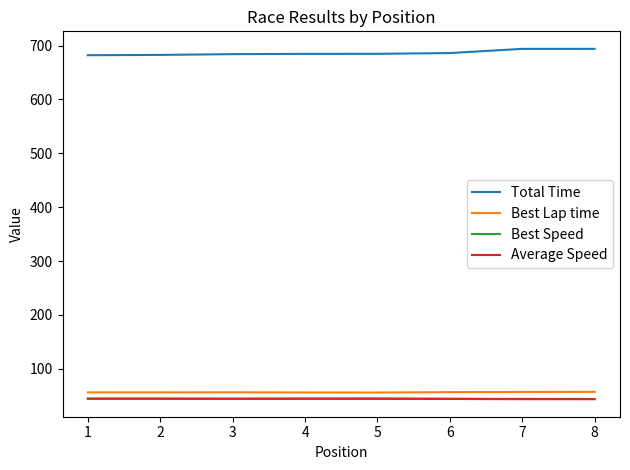

The value of Total Time at 7 is 222.1. True or false?

False